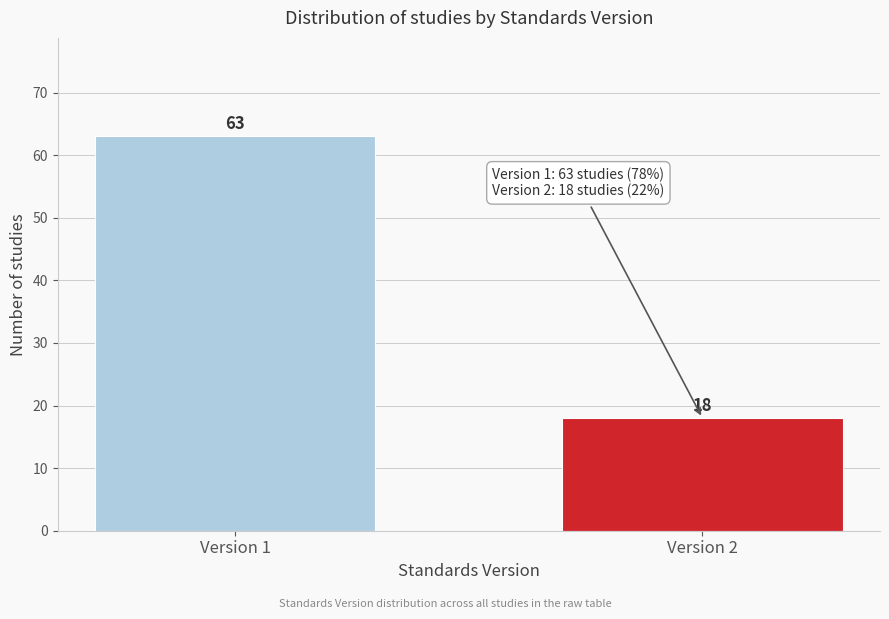

Reading right to left, extract all data points from this chart.

18	63